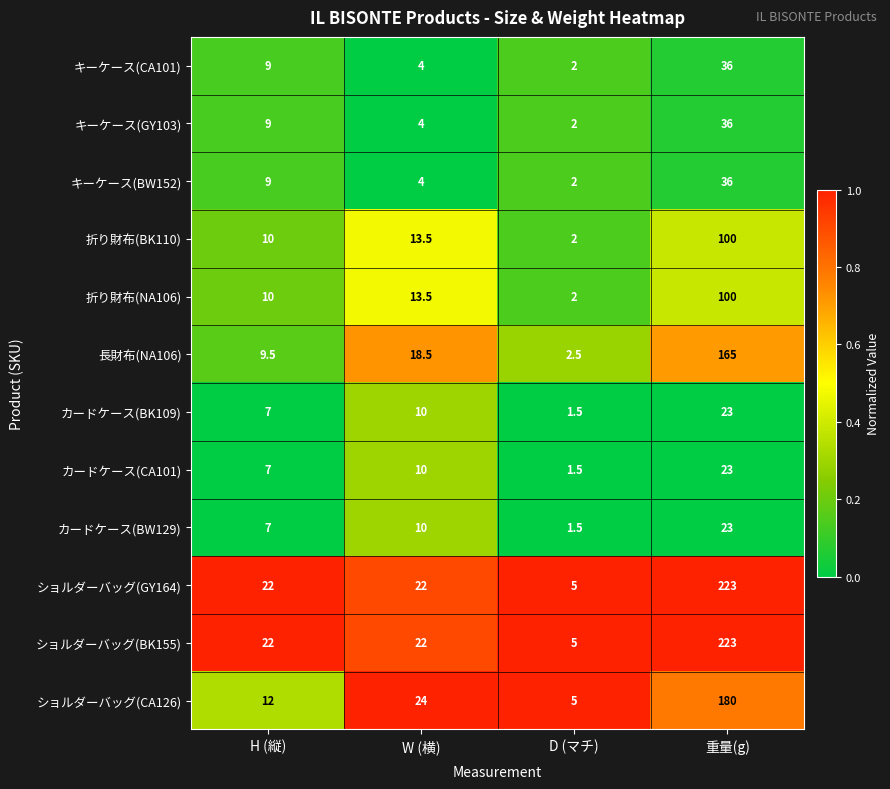

The キーケース(GY103) series shows 7.0 at W (横). True or false?

False